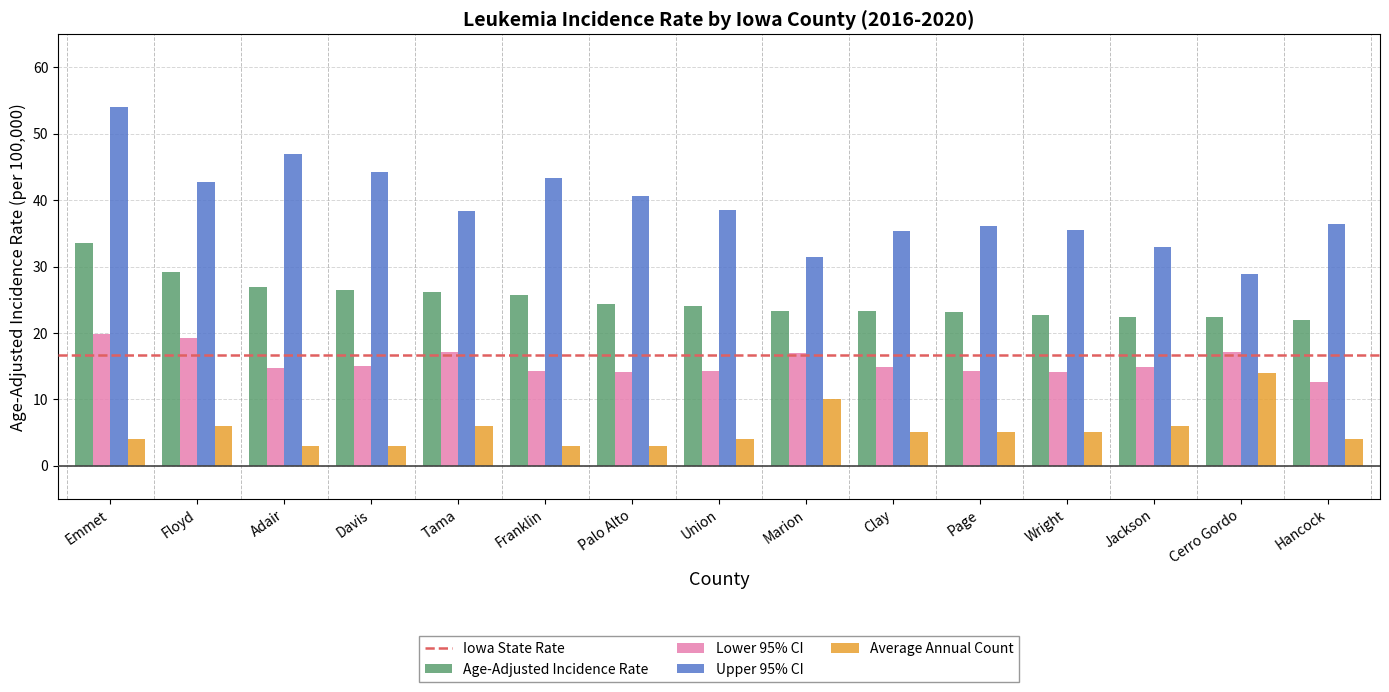

What is the difference between the maximum and minimum values in the Upper 95% CI series?

25.1